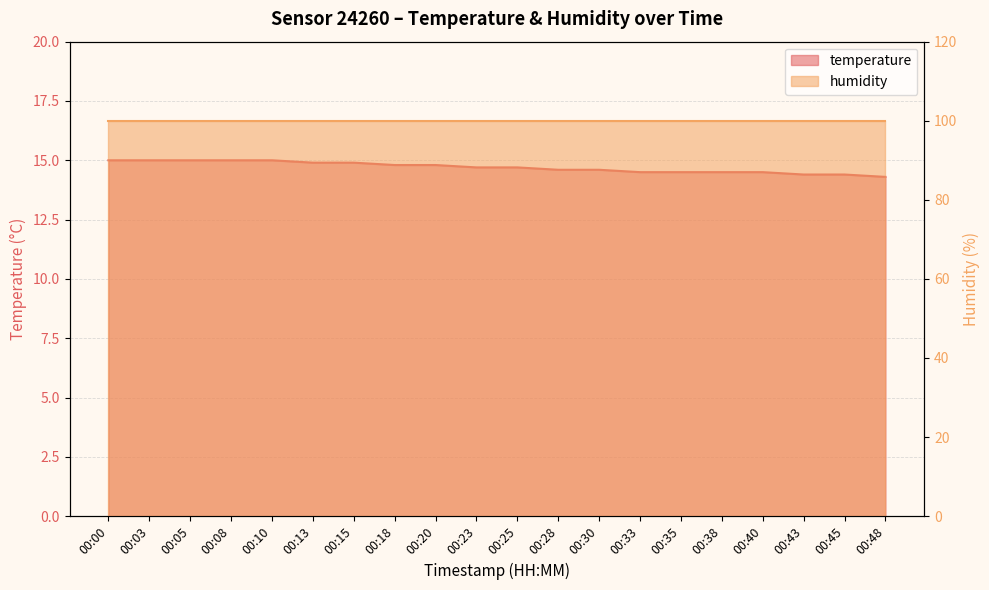

List the labels in order of value, largest first.

00:00, 00:03, 00:05, 00:08, 00:10, 00:13, 00:15, 00:18, 00:20, 00:23, 00:25, 00:28, 00:30, 00:33, 00:35, 00:38, 00:40, 00:43, 00:45, 00:48